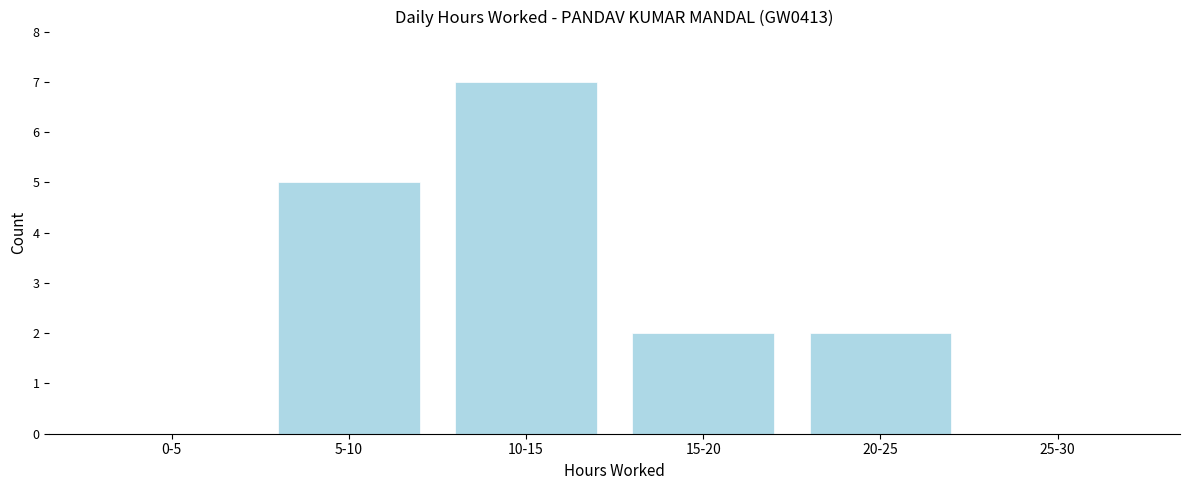

Reading left to right, extract all data points from this chart.

0-5=0	5-10=5	10-15=7	15-20=2	20-25=2	25-30=0